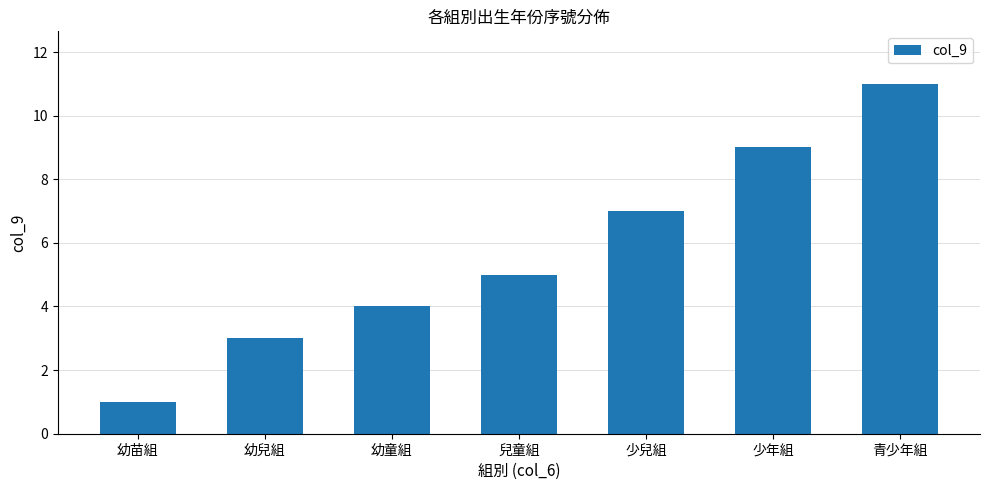

What is the average value?

6